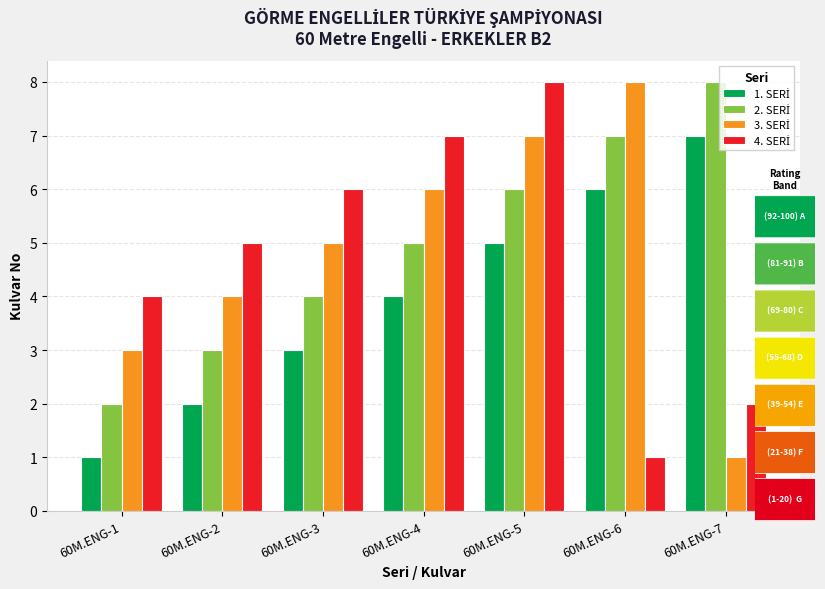

What is the spread (max minus min) of values at 60M.ENG-4?

3